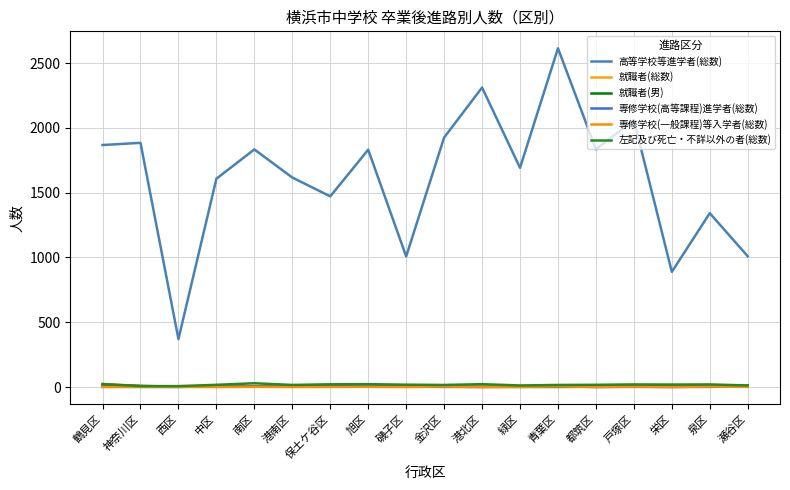

How many interior local valleys does the 左記及び死亡・不詳以外の者(総数) series have?

4